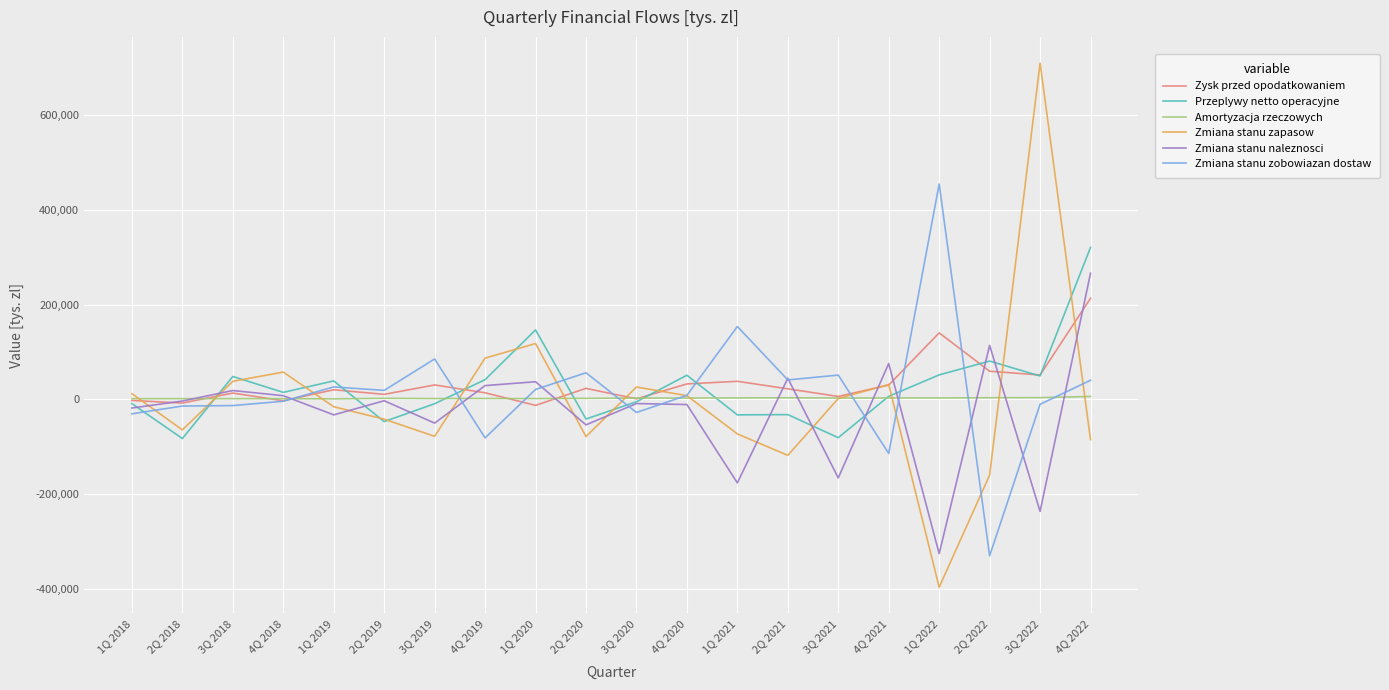

What is the highest value of the Zmiana stanu zapasow series?

709948